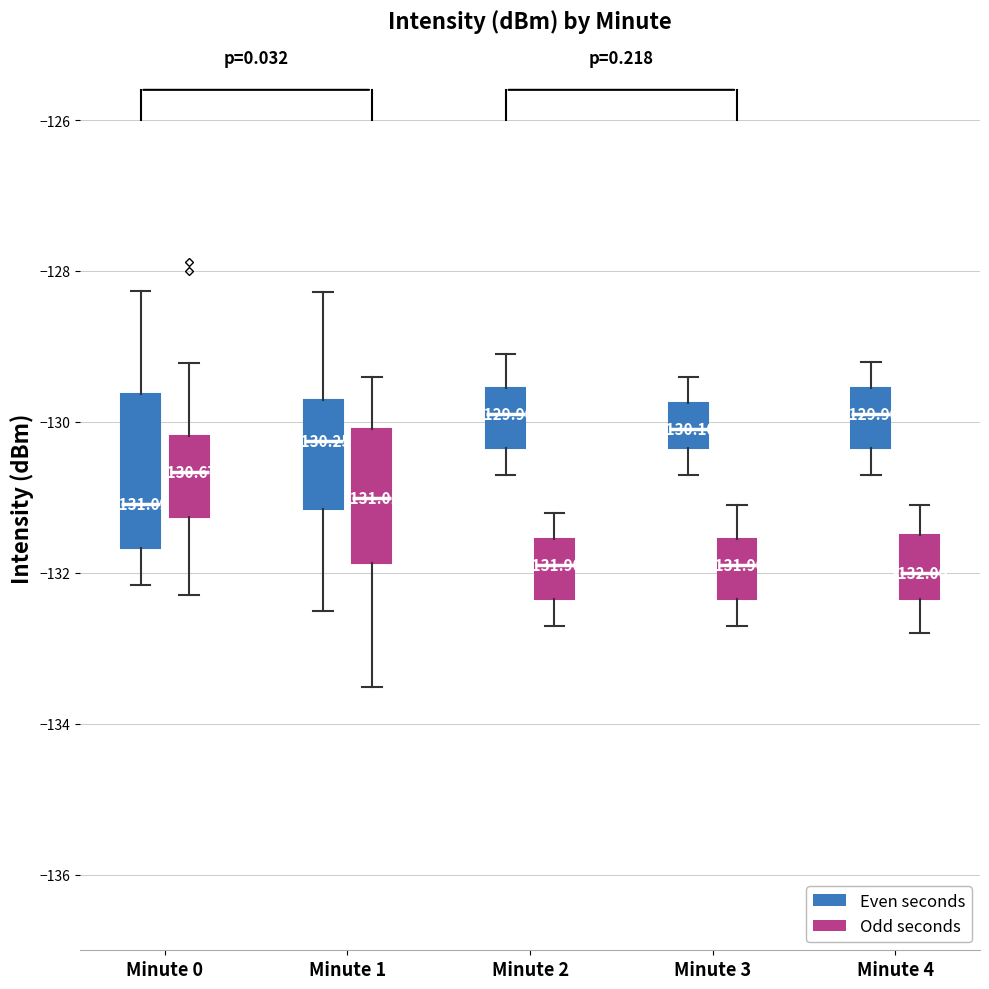

Which box is the tallest, from its lower edge to its upper edge?

Minute 0 (Even seconds)